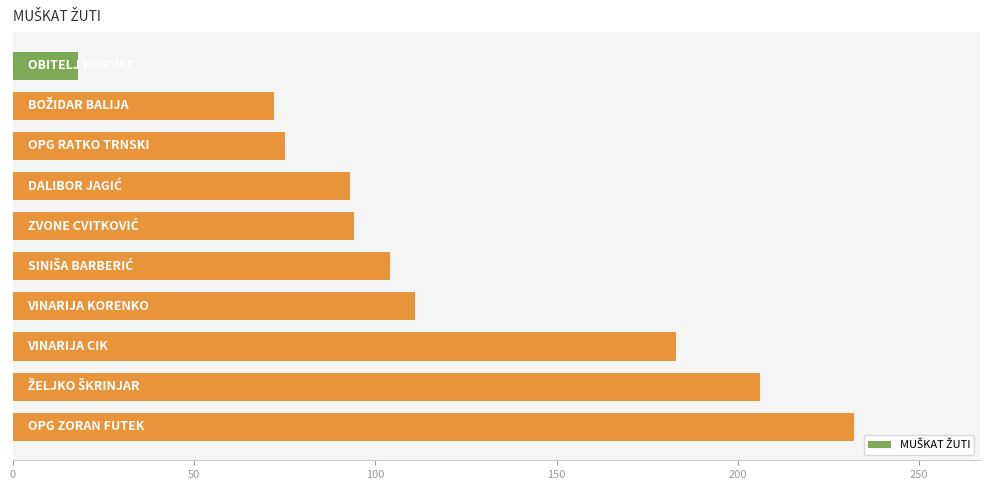

What is the difference between the maximum and minimum values?

214